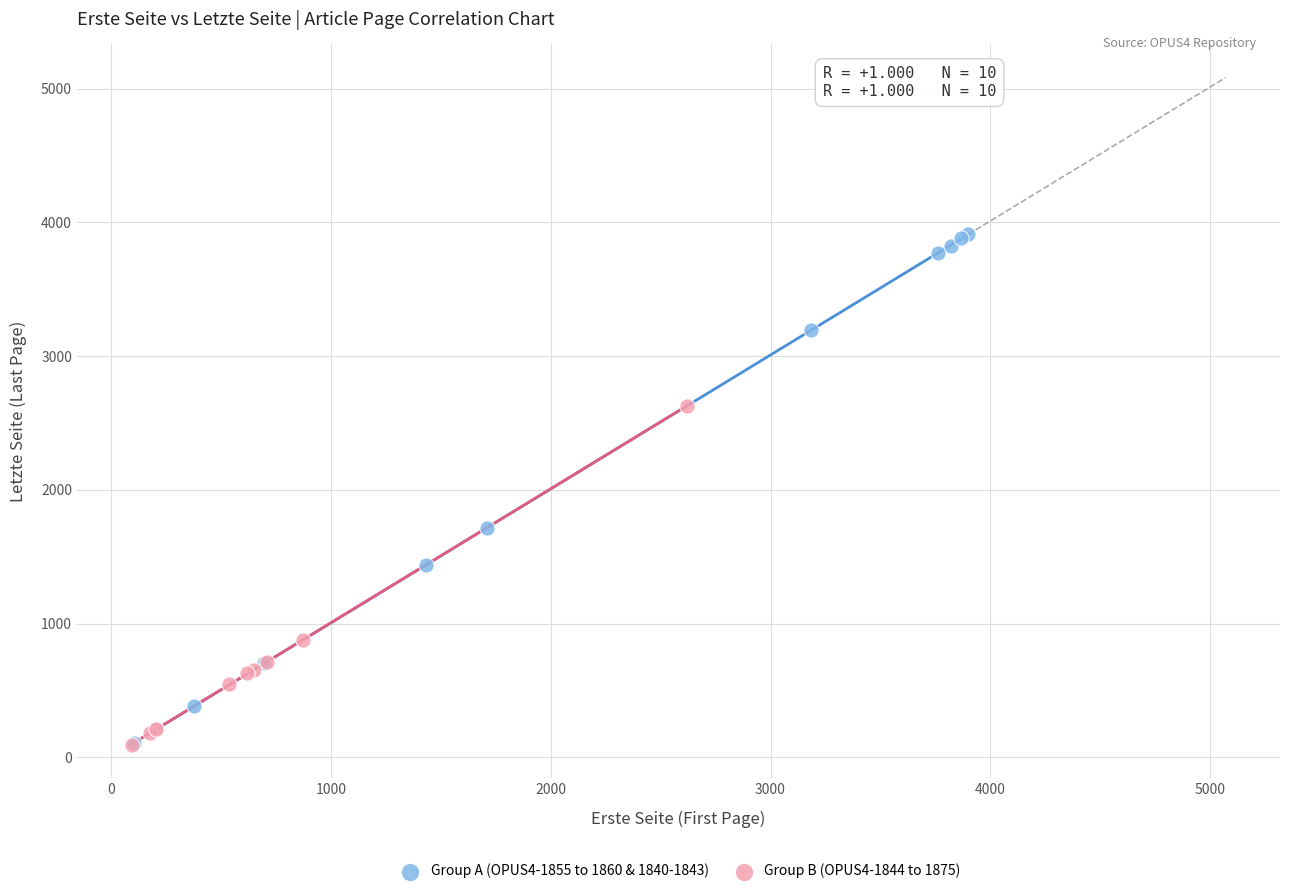

What are all the series names shown in the legend?

Group A (OPUS4-1855 to 1860 & 1840-1843), Group B (OPUS4-1844 to 1875)